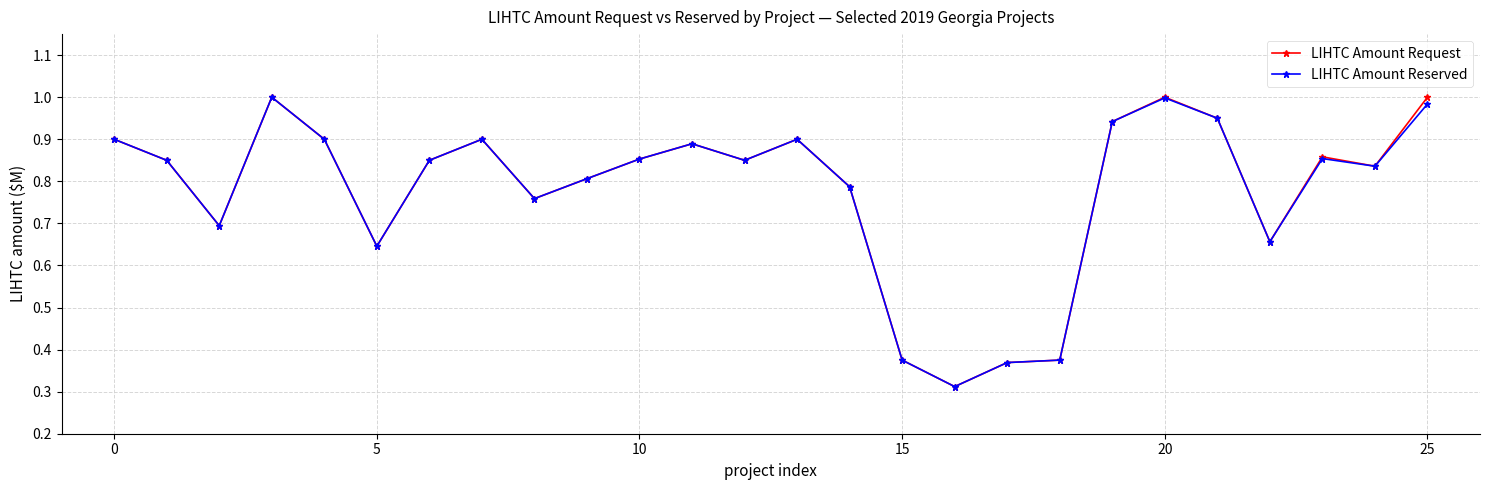

True or false: LIHTC Amount Request has more than 0 interior local peaks.

True